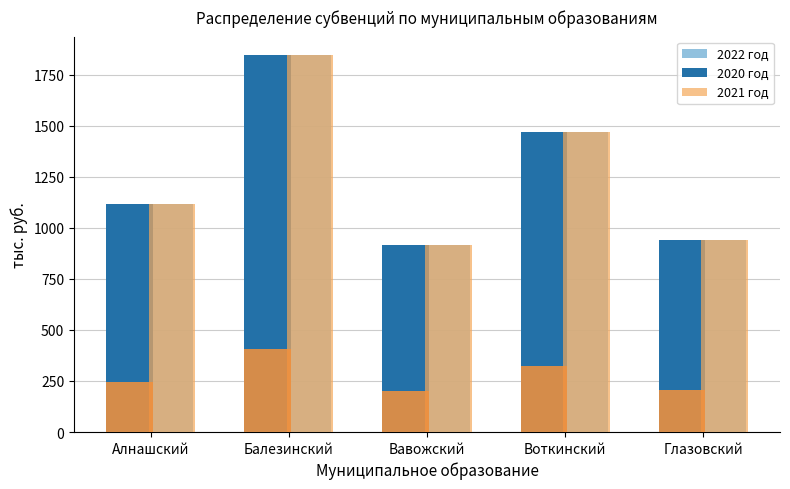

At how many categories does at least one series exceed 1822?

1